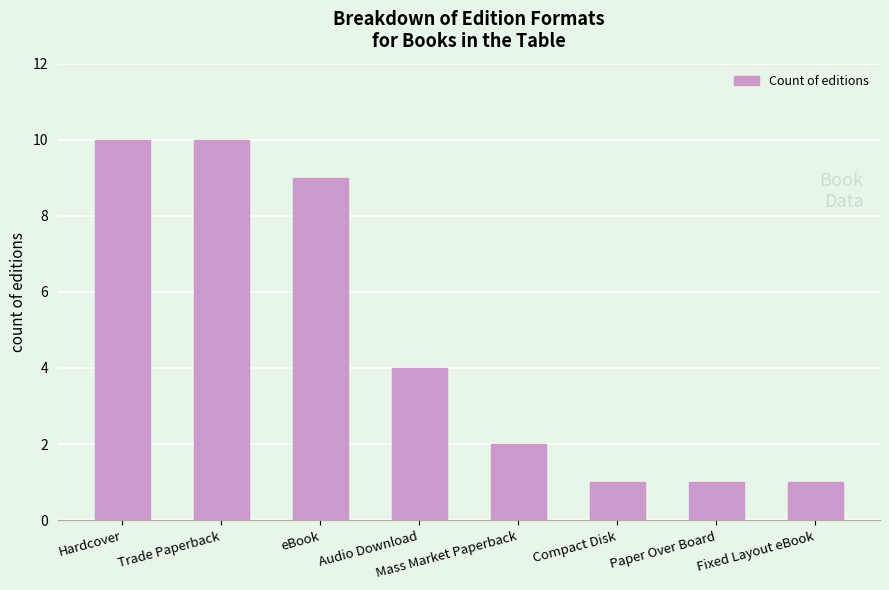

What is the label of the 2nd bar from the right?

Paper Over Board